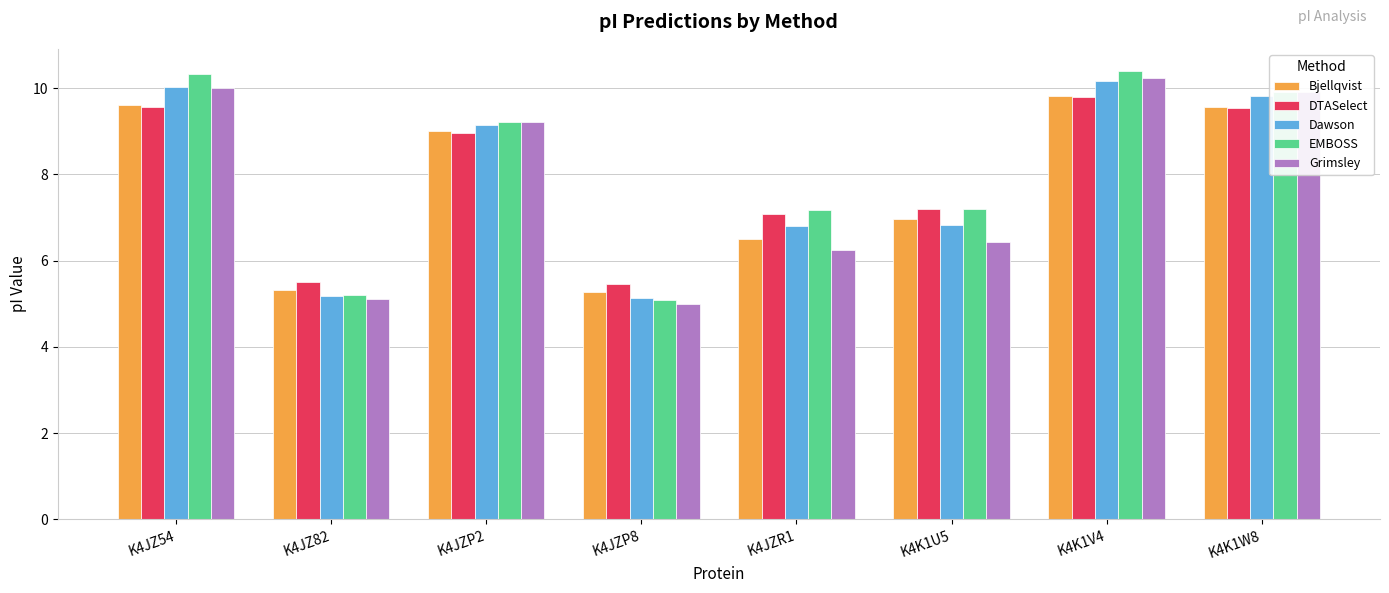

What position from the left is K4JZ54?

1